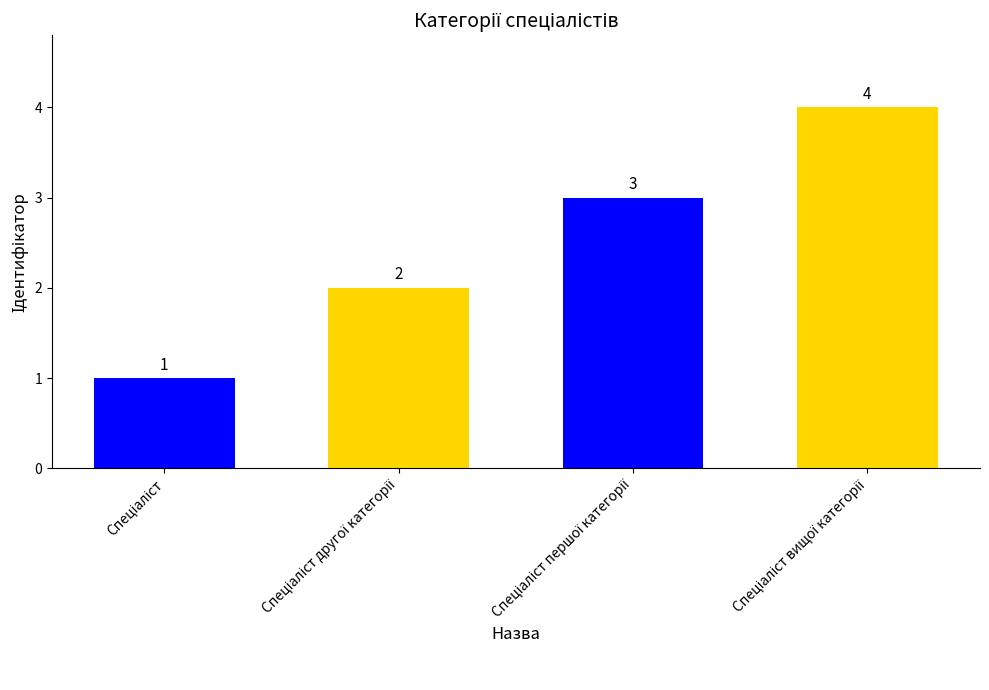

What is the minimum value shown in the chart?

1